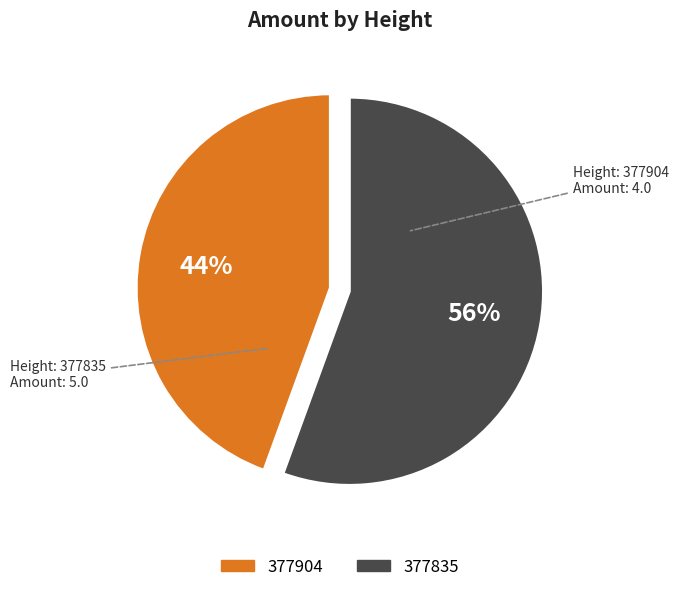

Is it true that 377904 is 44% of the pie?

True